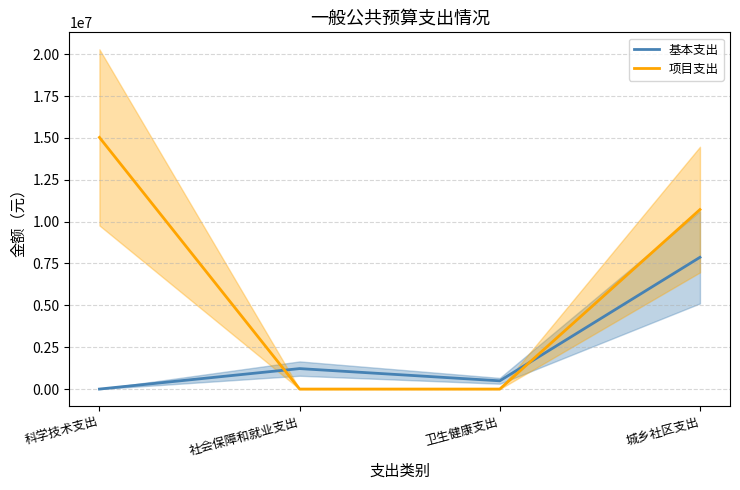

Which series has the largest range (max minus min)?

项目支出